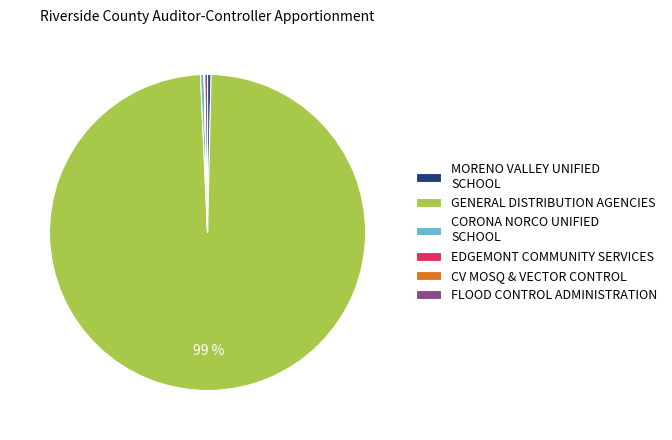

Which slice represents more than half of the pie?

GENERAL DISTRIBUTION AGENCIES